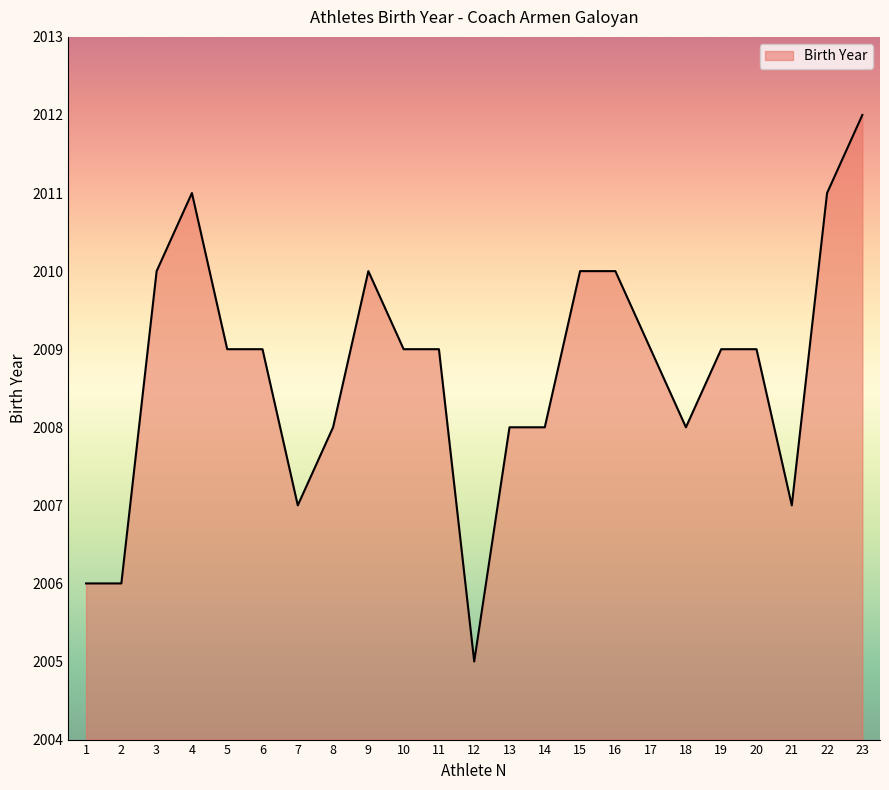

Is it true that the value at 9 is 3124?

False